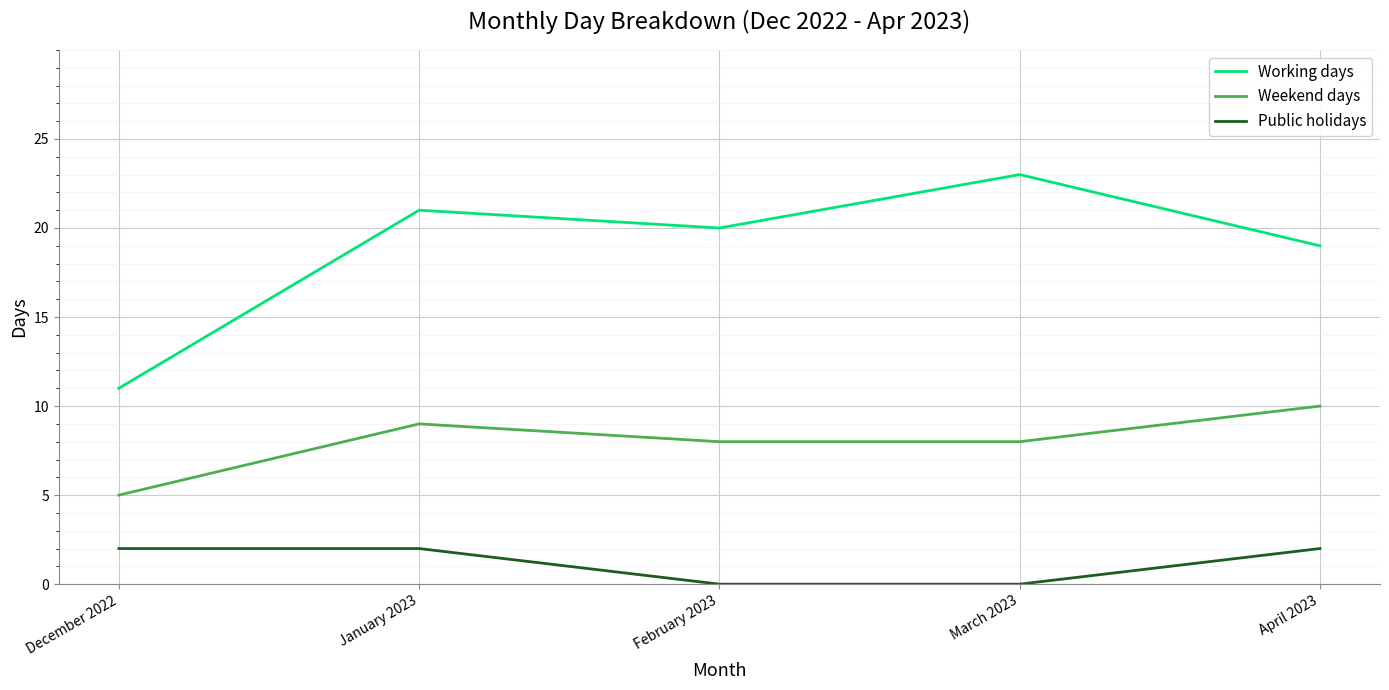

Count the number of data series in this chart.

3